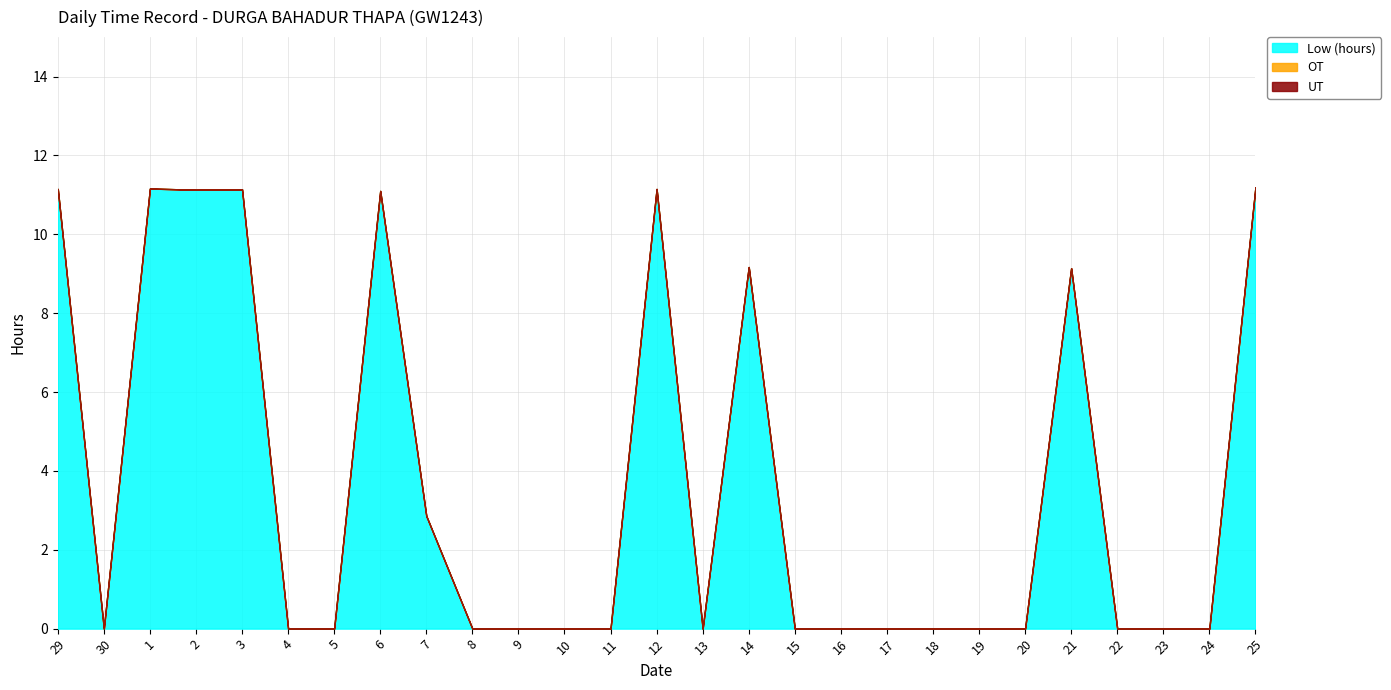

Where is UT nearest to the value 0?

29